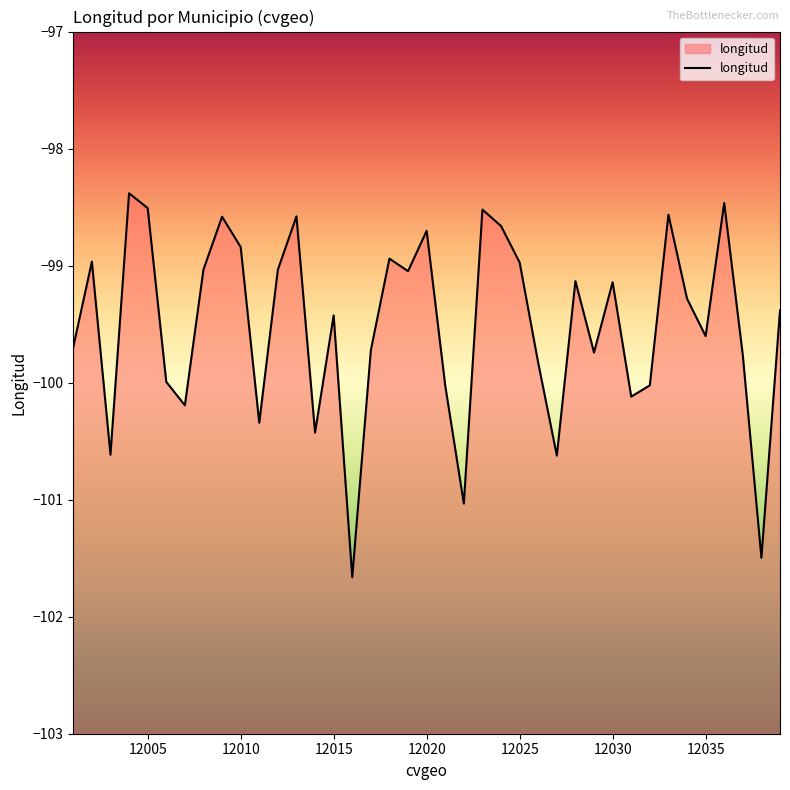

What is the difference between the maximum and second lowest values?

3.1